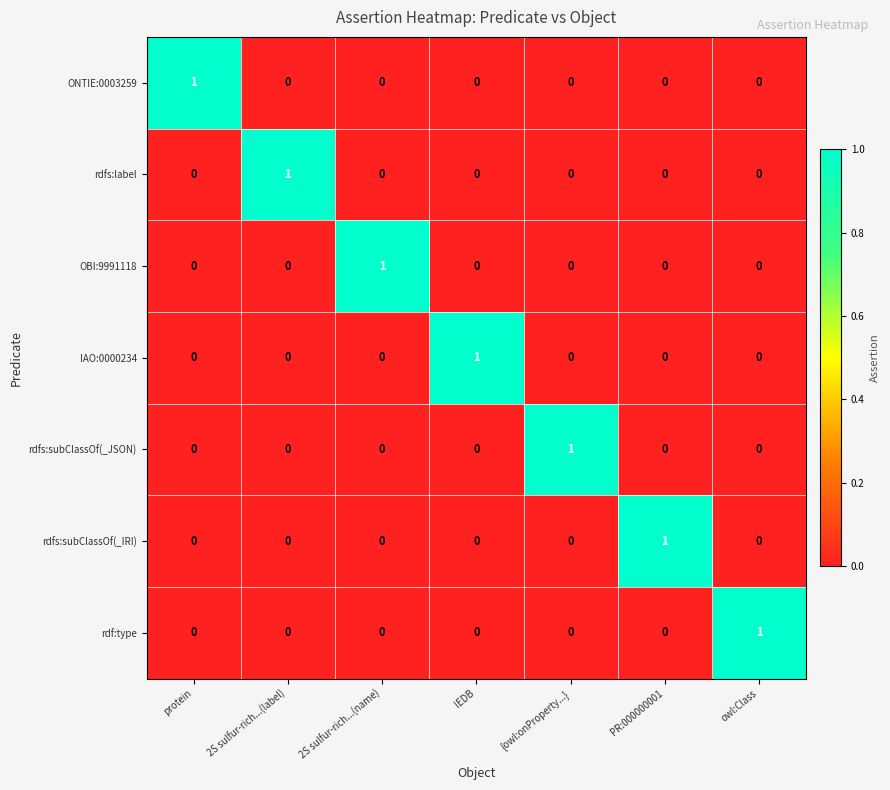

The value of IAO:0000234 at protein is 0. True or false?

True